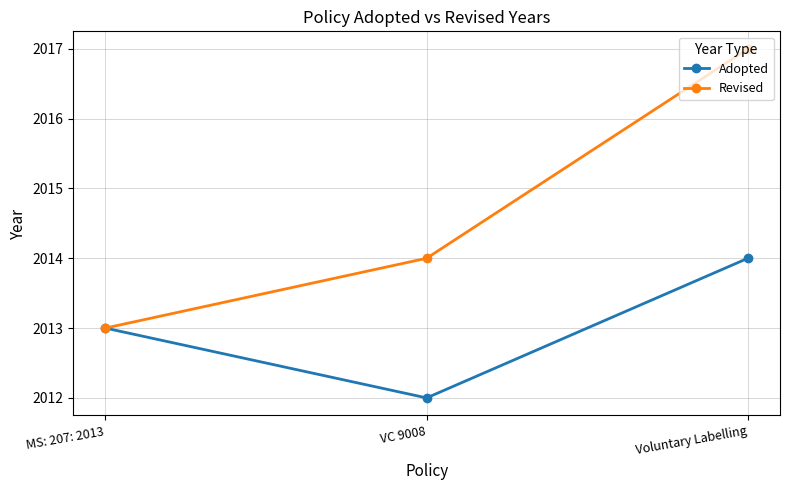

What is the label of the 2nd point from the left?

VC 9008